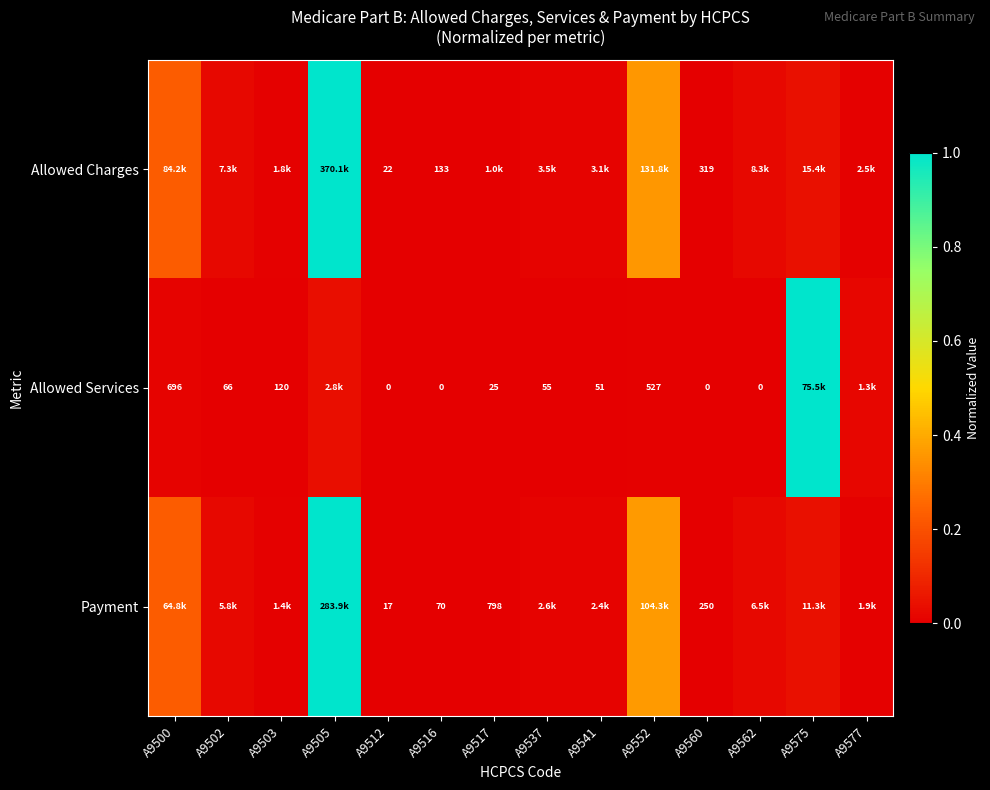

How many data points does each series have?

14